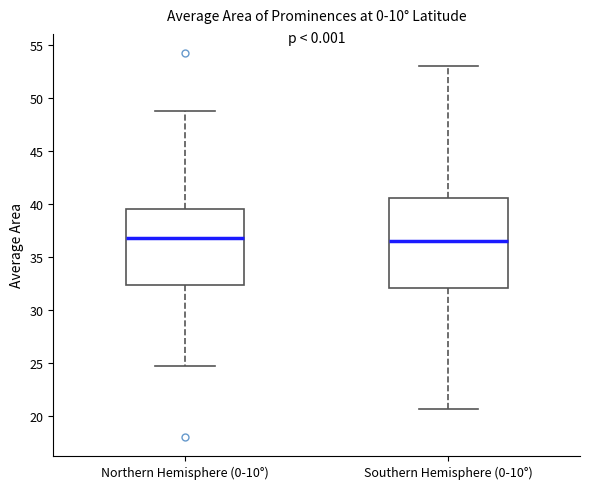

Which box is the tallest, from its lower edge to its upper edge?

Southern Hemisphere (0-10°)